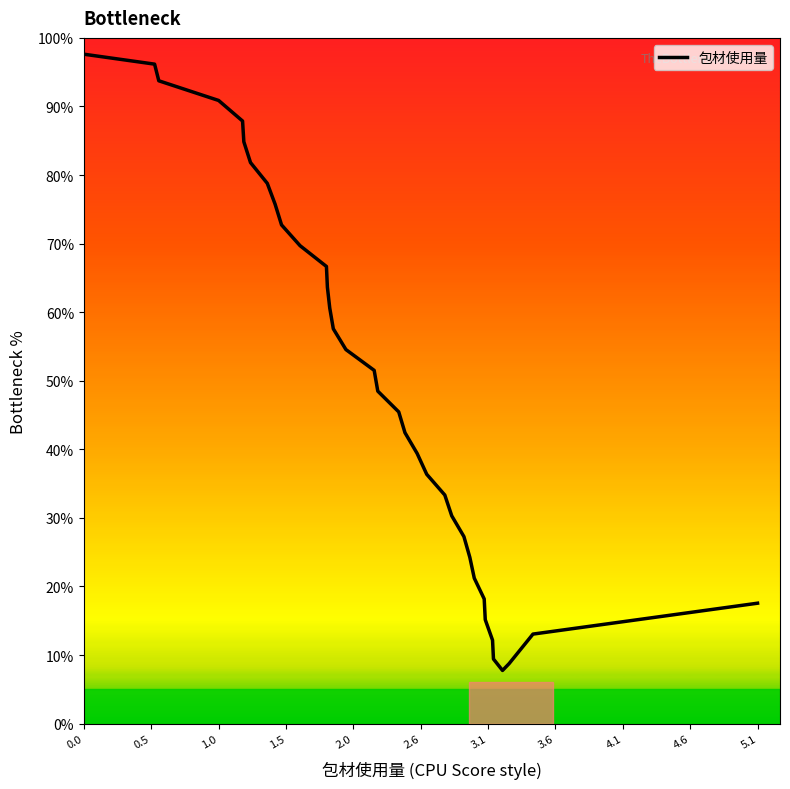

What is the maximum value shown in the chart?

97.6